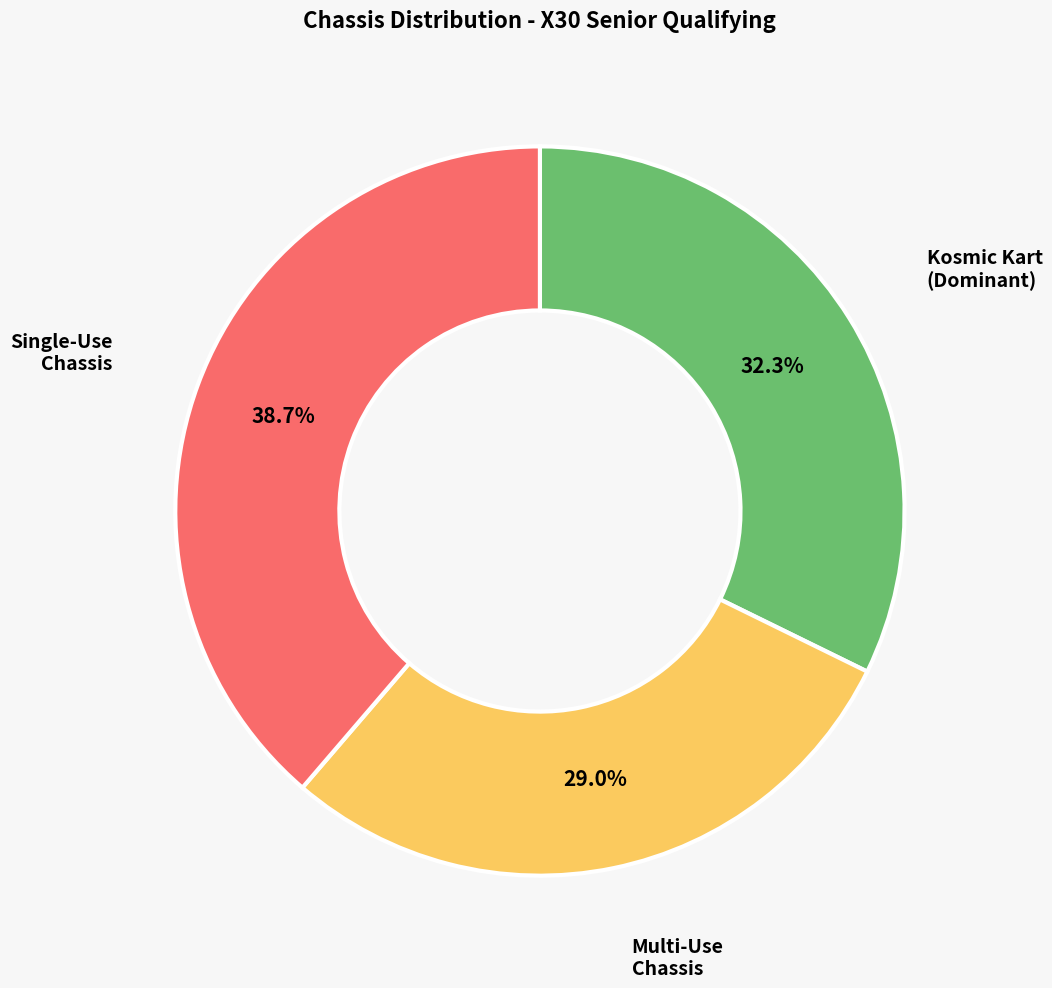

Which has a higher value, Multi-Use Chassis or Single-Use Chassis?

Single-Use Chassis